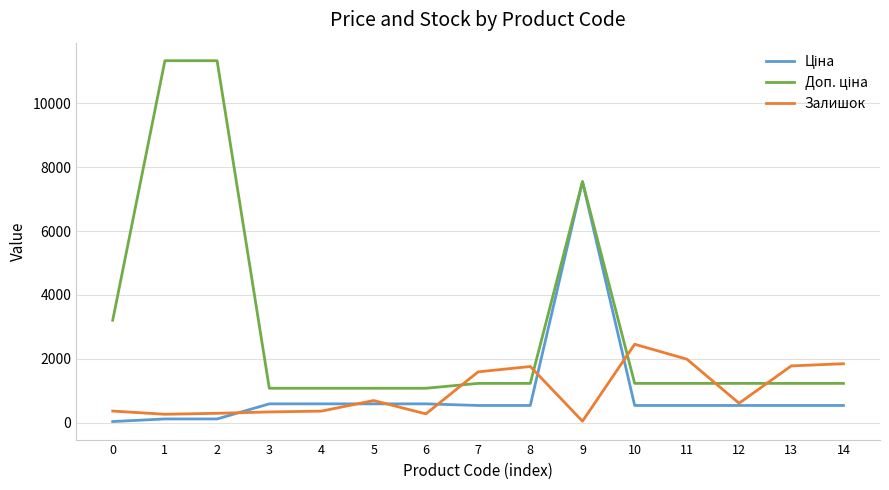

At which category is the sum across all series the highest?

9